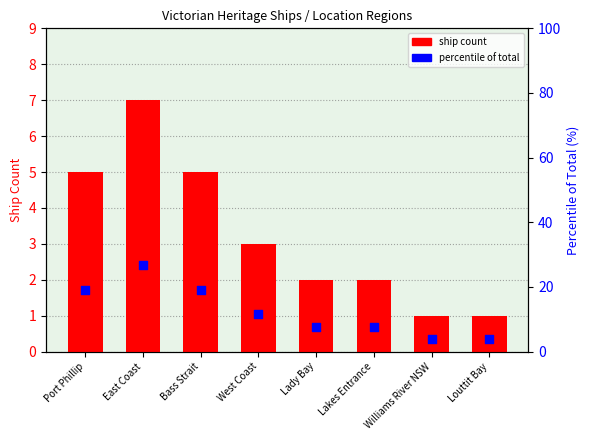

What is the total value across all series at East Coast?

33.9